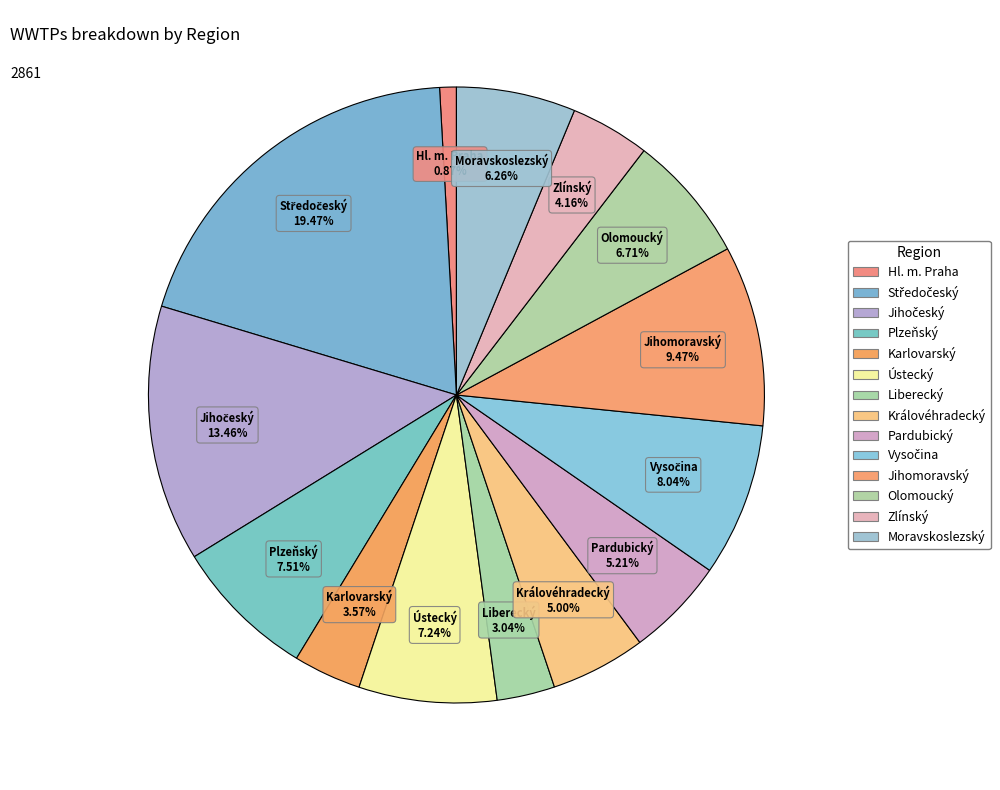

To the nearest percent, what is the average slice percentage?

7%